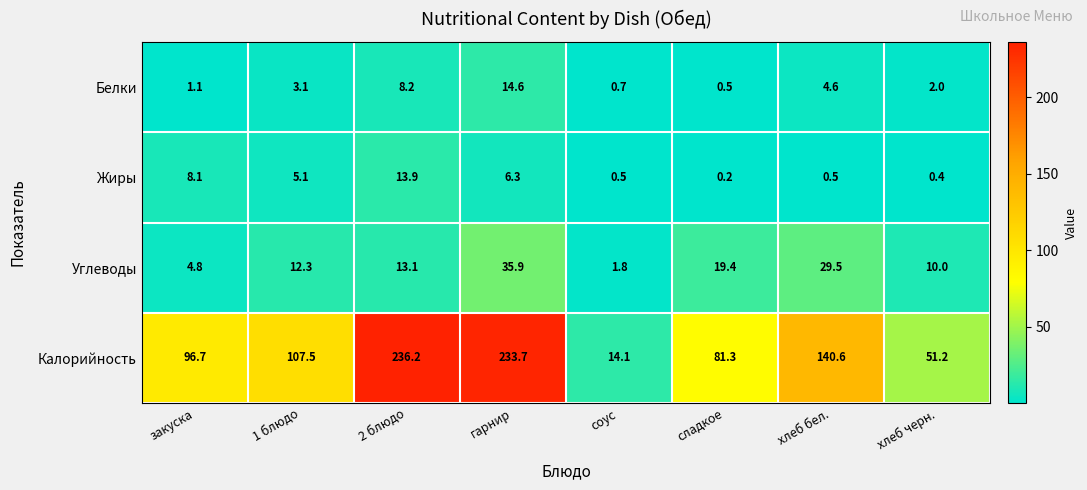

At which category is the sum across all series the highest?

гарнир